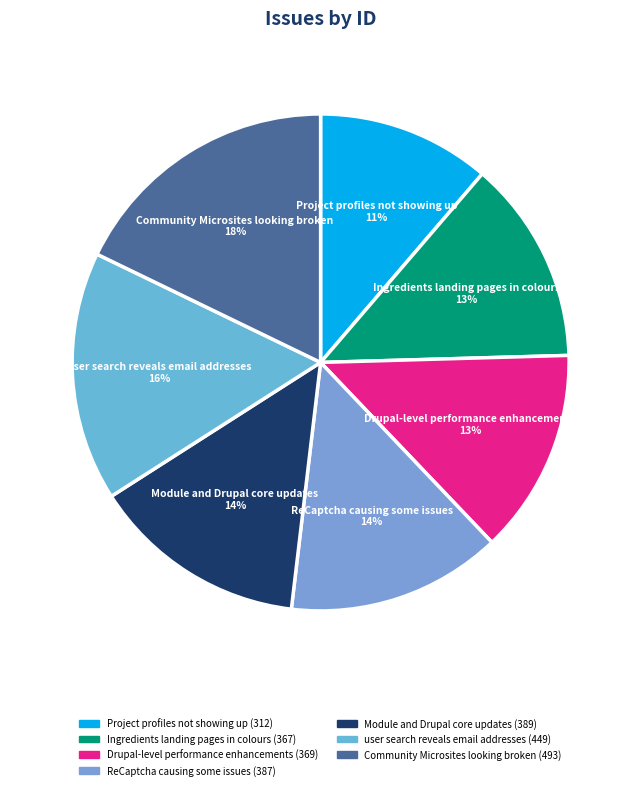

How many slices are in this pie chart?

7